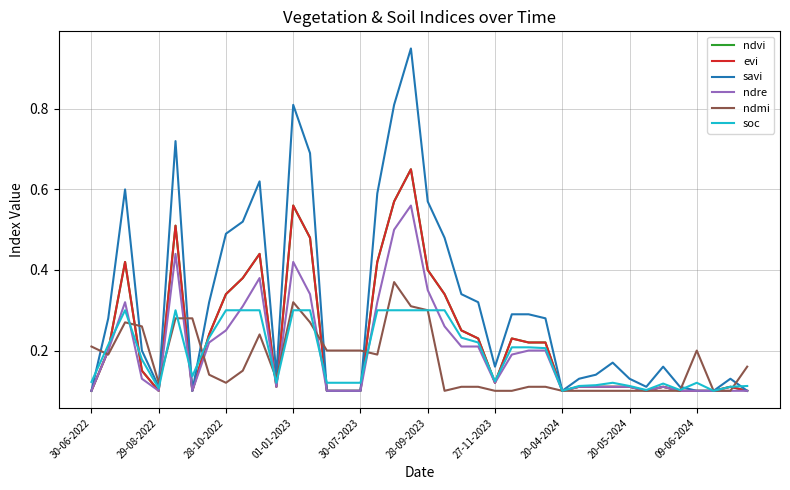

True or false: evi and ndmi intersect in this chart.

True